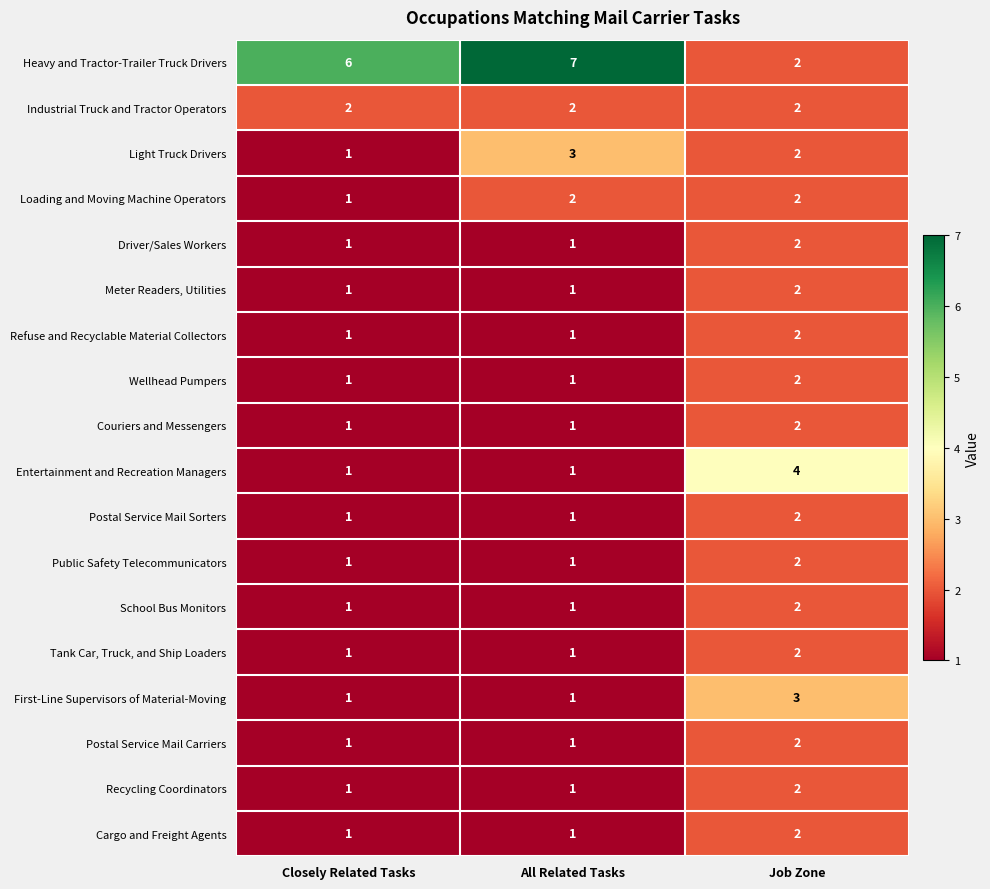

Between Closely Related Tasks and Job Zone, which series saw the biggest shift?

Heavy and Tractor-Trailer Truck Drivers